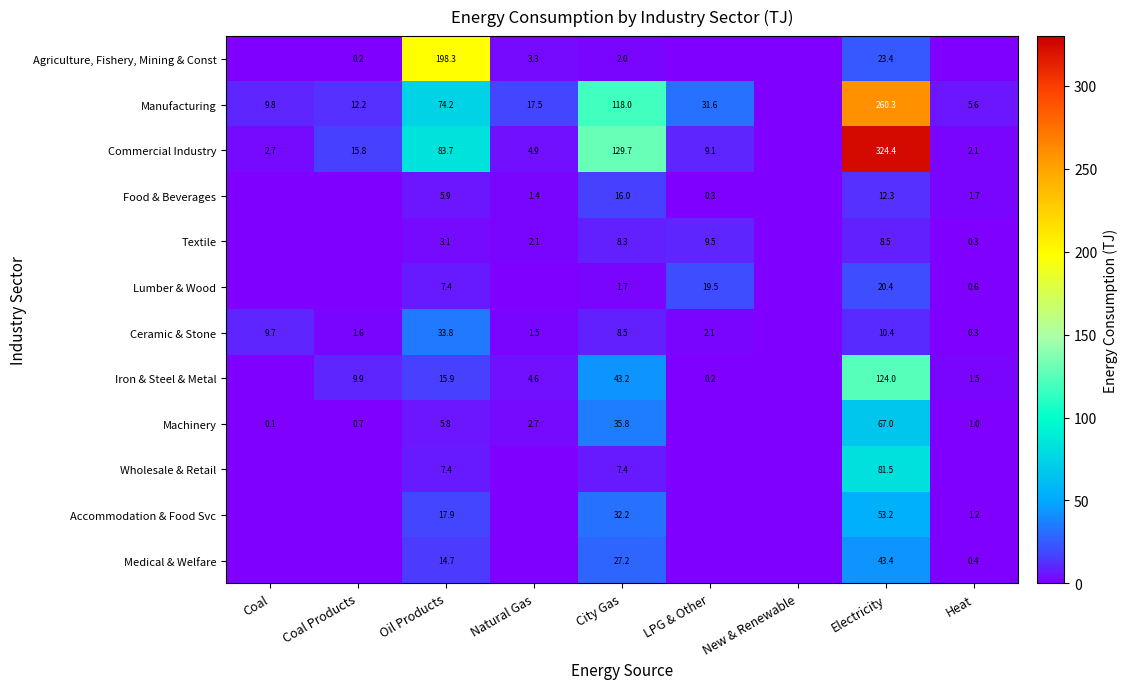

The value of Commercial Industry at Heat is 3.0. True or false?

False